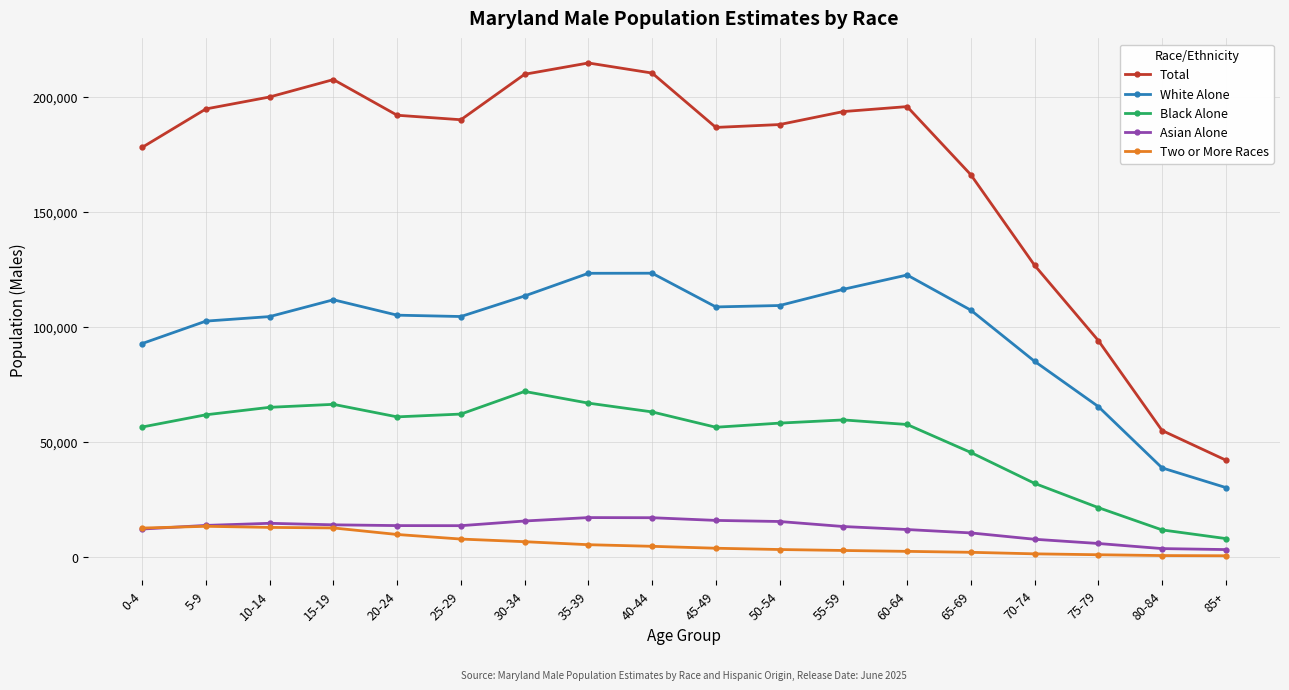

The Asian Alone series shows 30589 at 40-44. True or false?

False